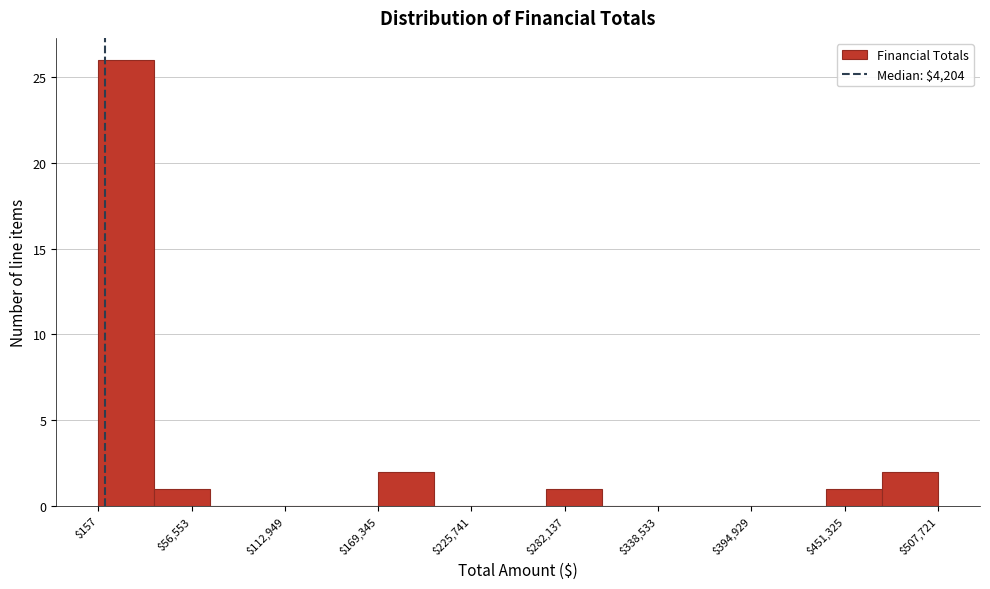

Read against the x-axis, roughly where is the centre of the tallest bar?

20000